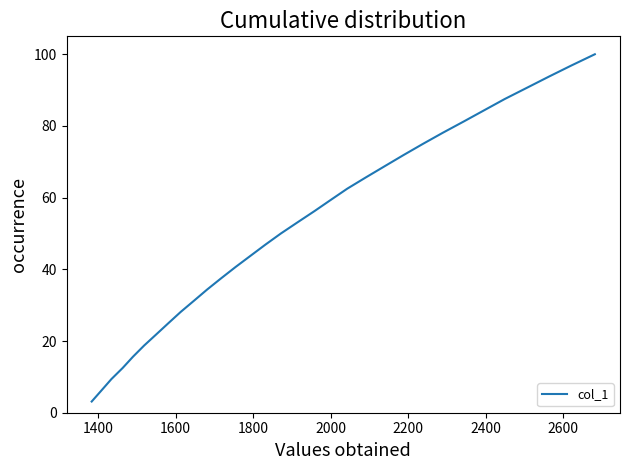

What is the difference between the maximum and minimum values?

96.9